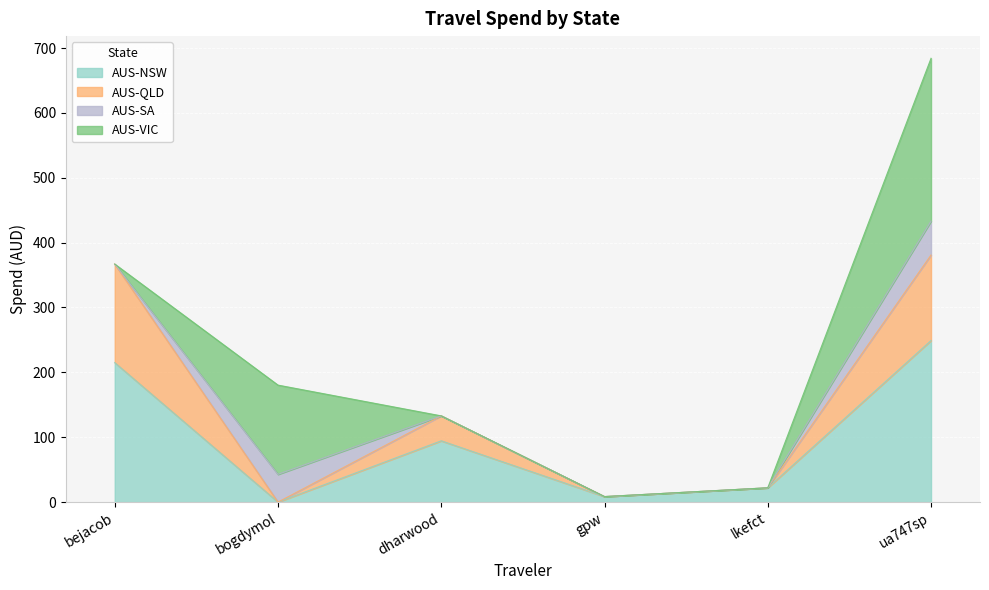

Is it true that AUS-NSW equals 249.1 at ua747sp?

True